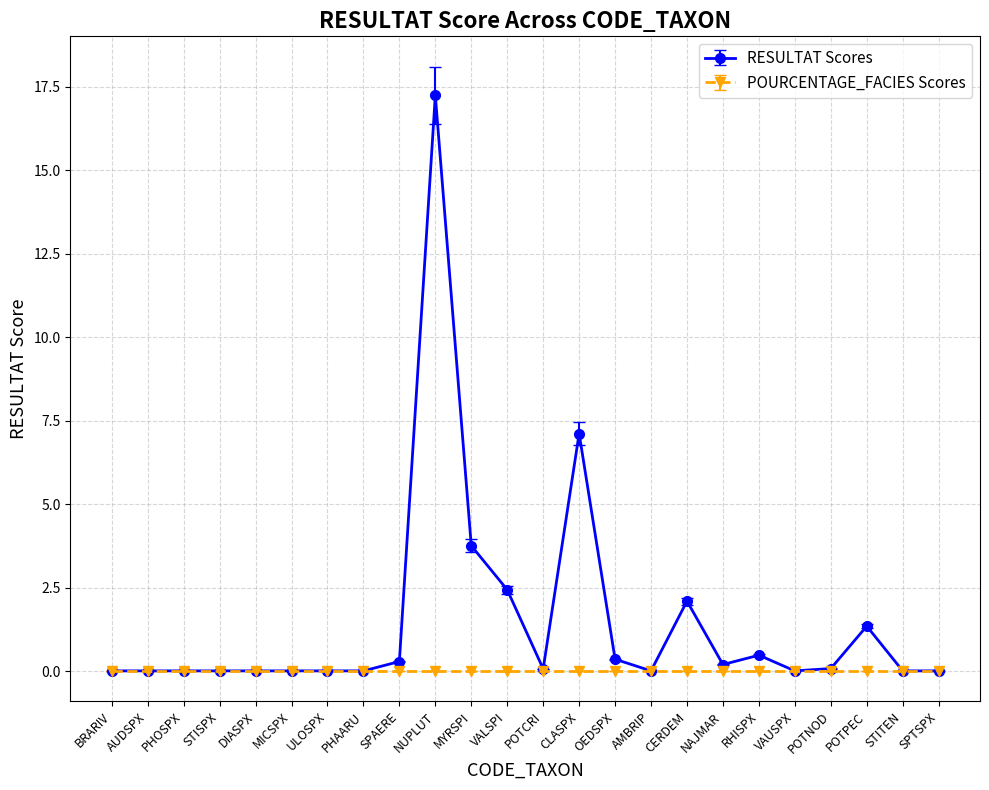

The RESULTAT Scores series shows 0.0 at BRARIV. True or false?

True